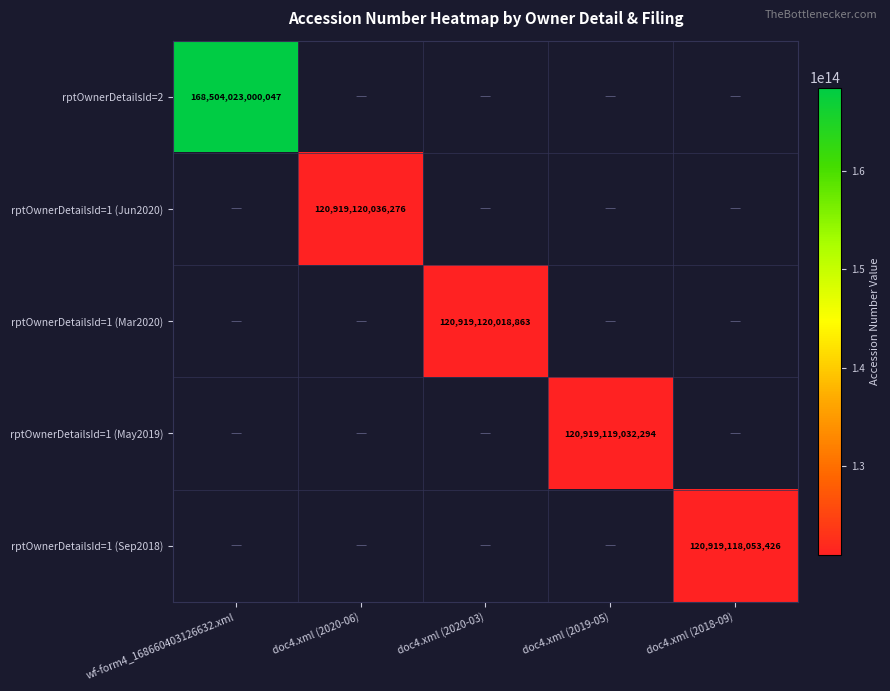

True or false: rptOwnerDetailsId=1 (Sep2018) has a value of 65859927537985 at doc4.xml (2018-09).

False